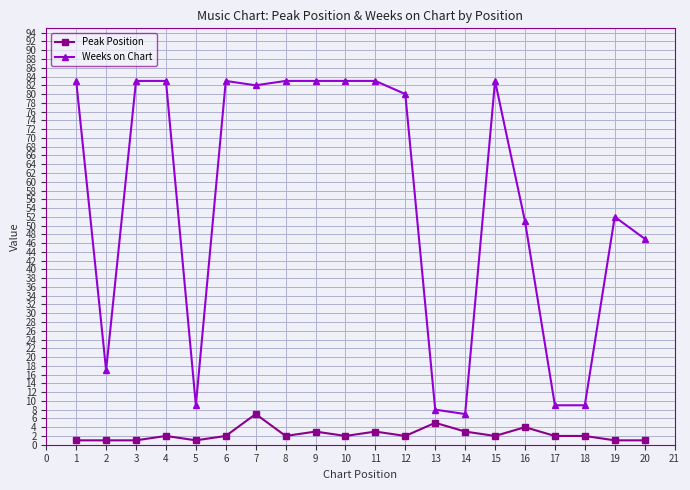

List the series in order of their overall mean, highest first.

Weeks on Chart, Peak Position